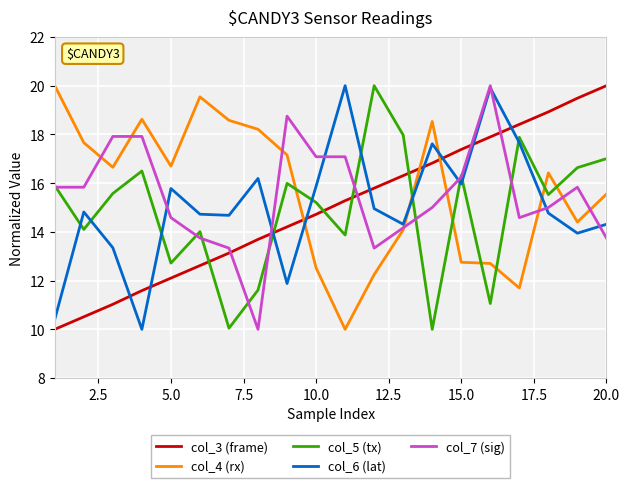

What is the minimum value for col_4 (rx)?

10.0